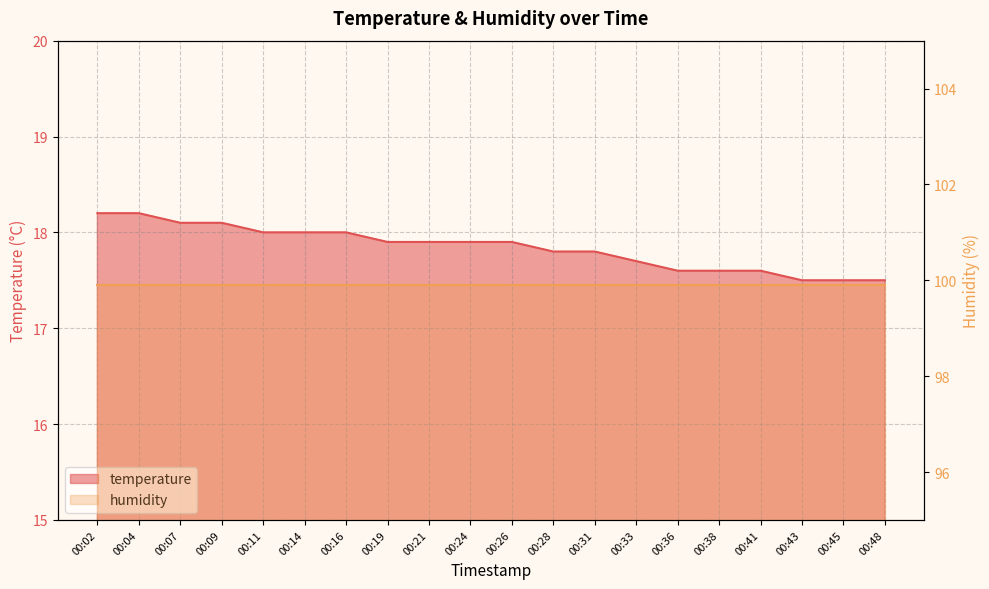

The value at 00:04 is 18.2. True or false?

True